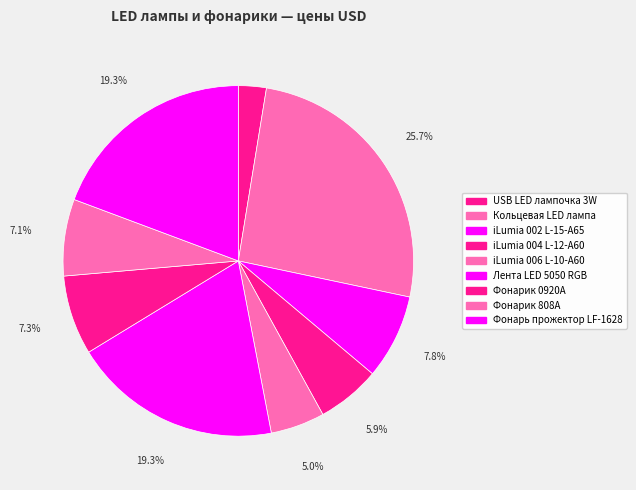

Combined, do Кольцевая LED лампа and Фонарик 808A account for over 50%?

No